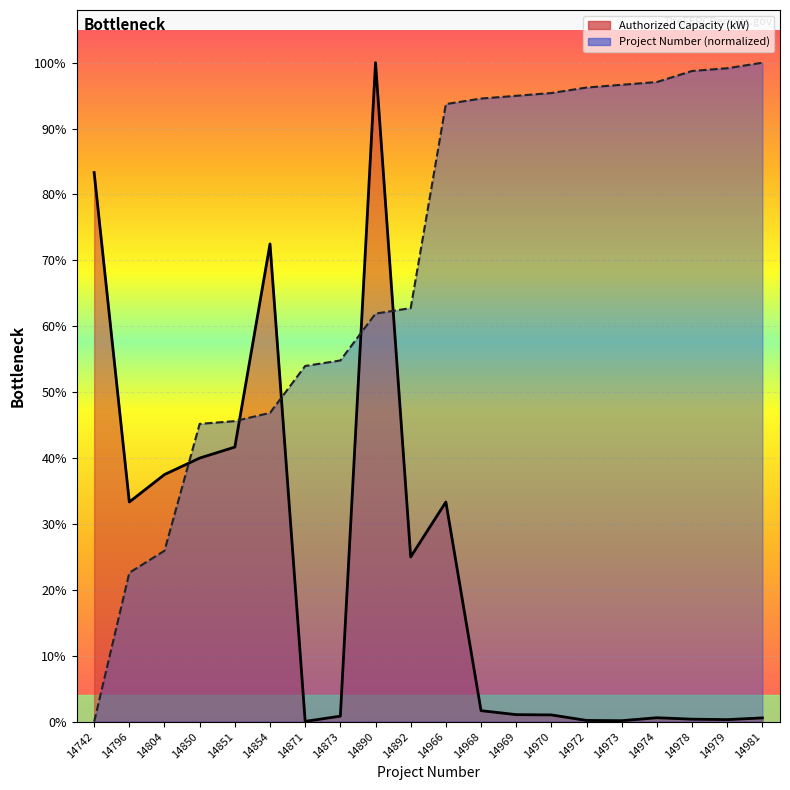

In Authorized Capacity (kW), how many points are lower than both neighbors (excluding endpoints)?

5